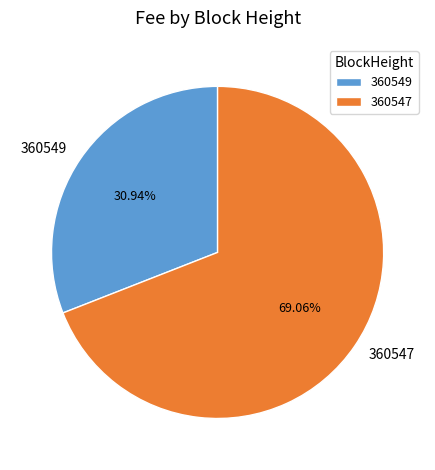

Is there a majority slice in this chart?

Yes